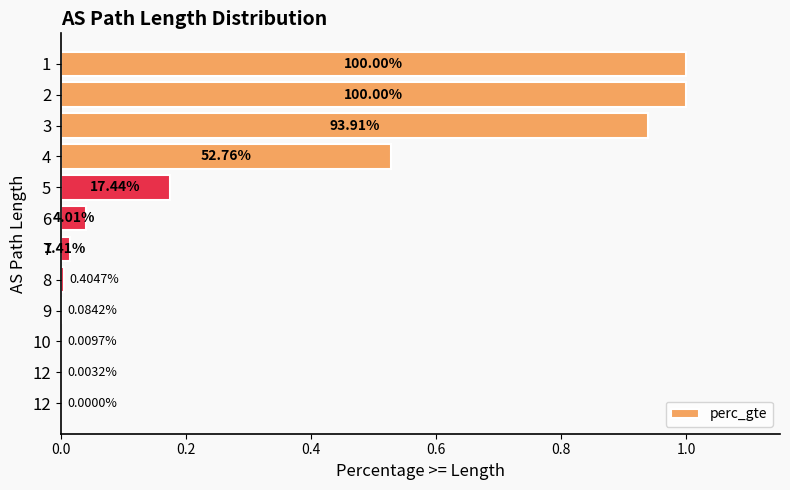

How many series are shown in this chart?

1